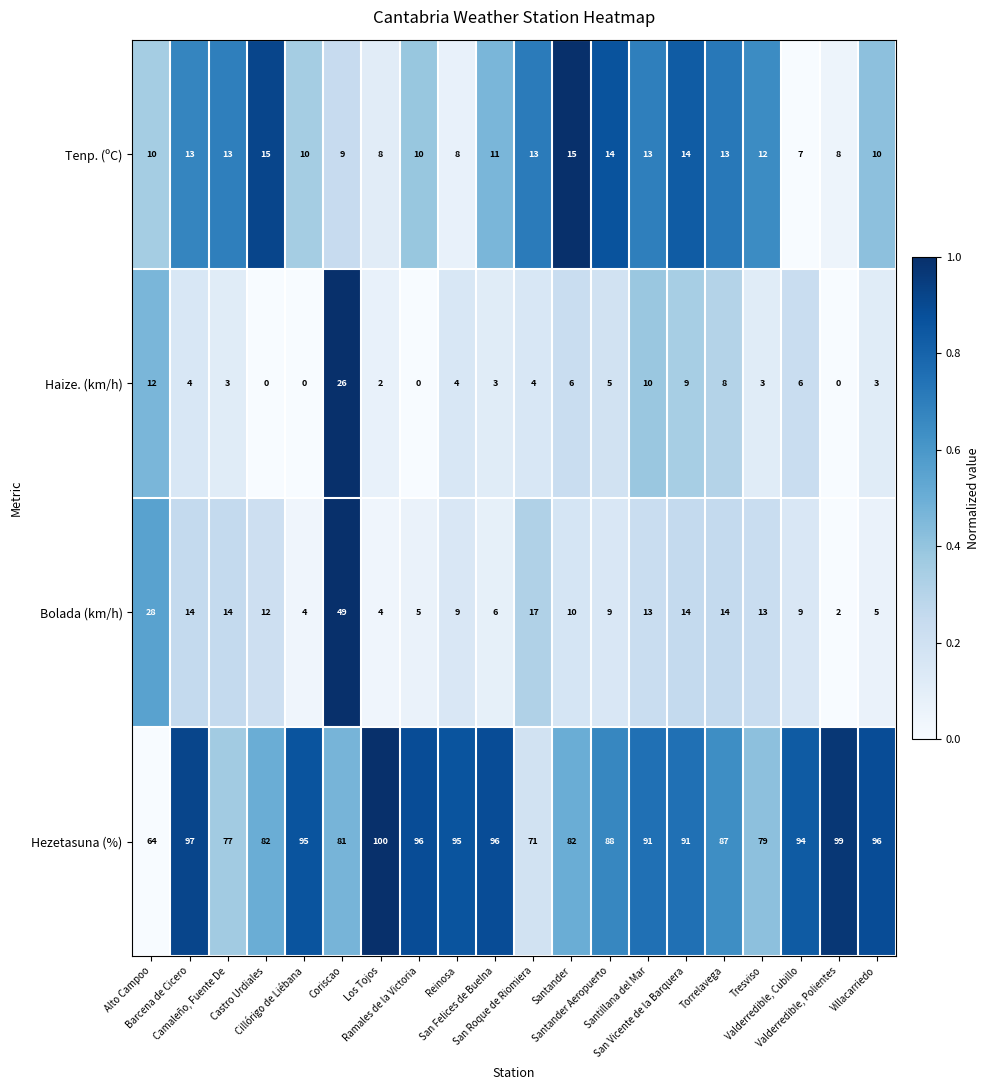

What is the difference between the maximum and minimum values in the Bolada (km/h) series?

47